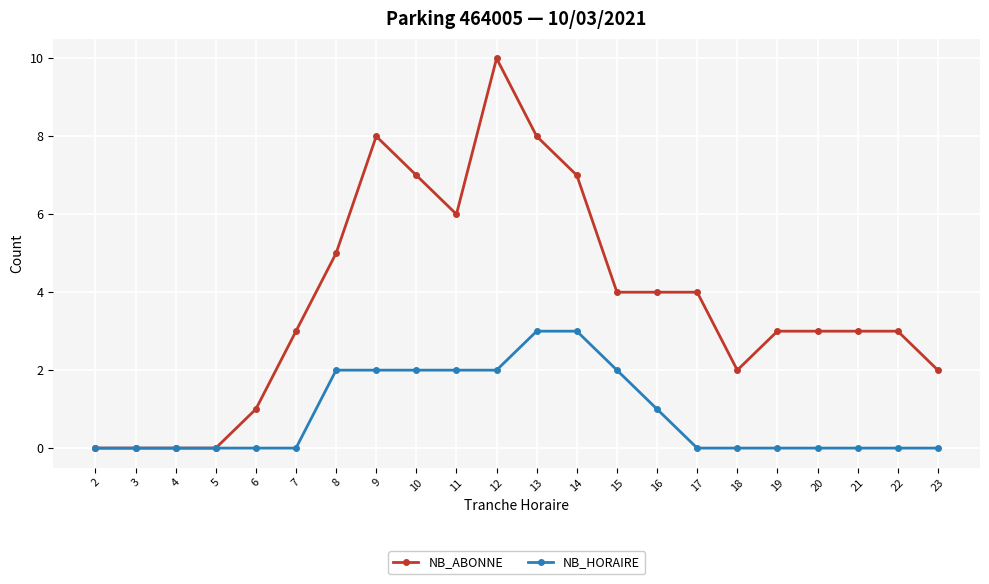

Which series changed the most between 6 and 14?

NB_ABONNE